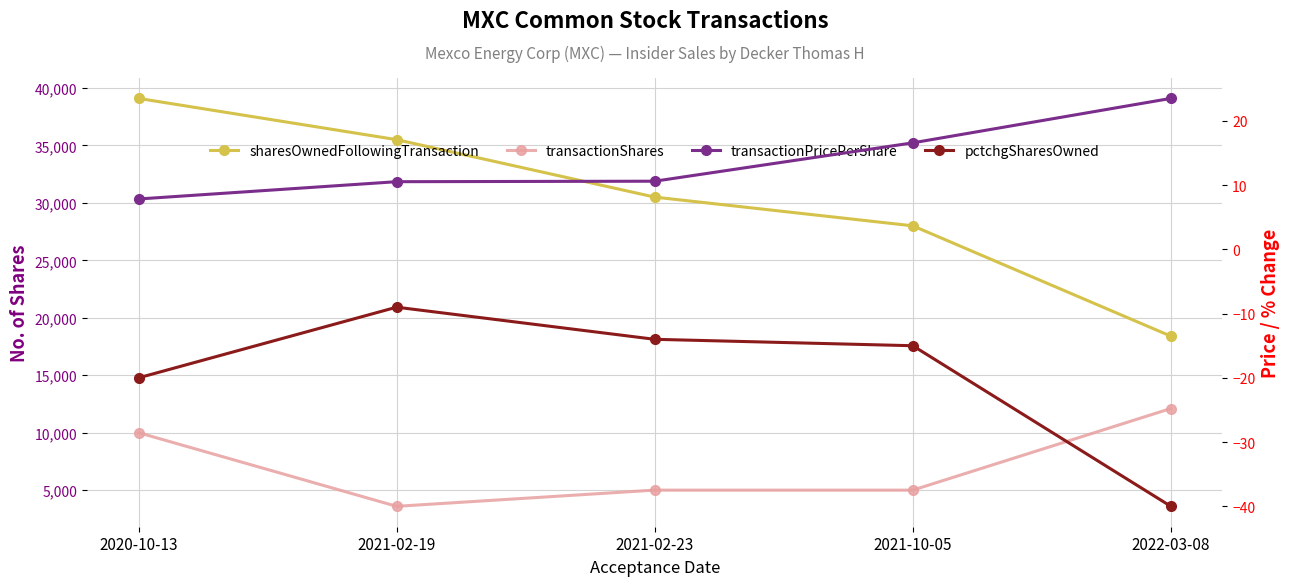

What is the minimum value for transactionPricePerShare?

7.8